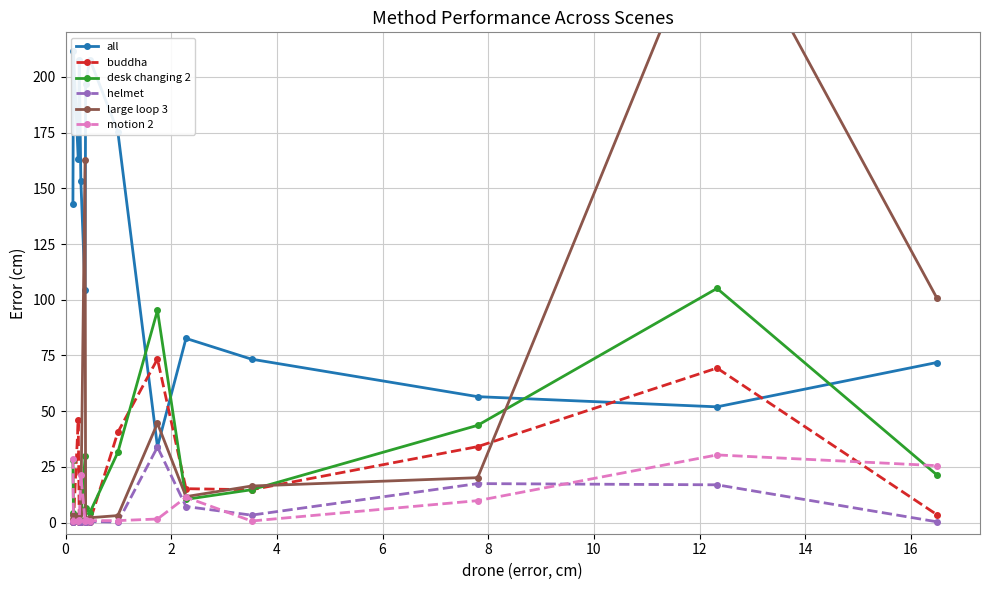

Rank the series by their maximum value, from lowest to highest.

motion 2, helmet, buddha, desk changing 2, all, large loop 3